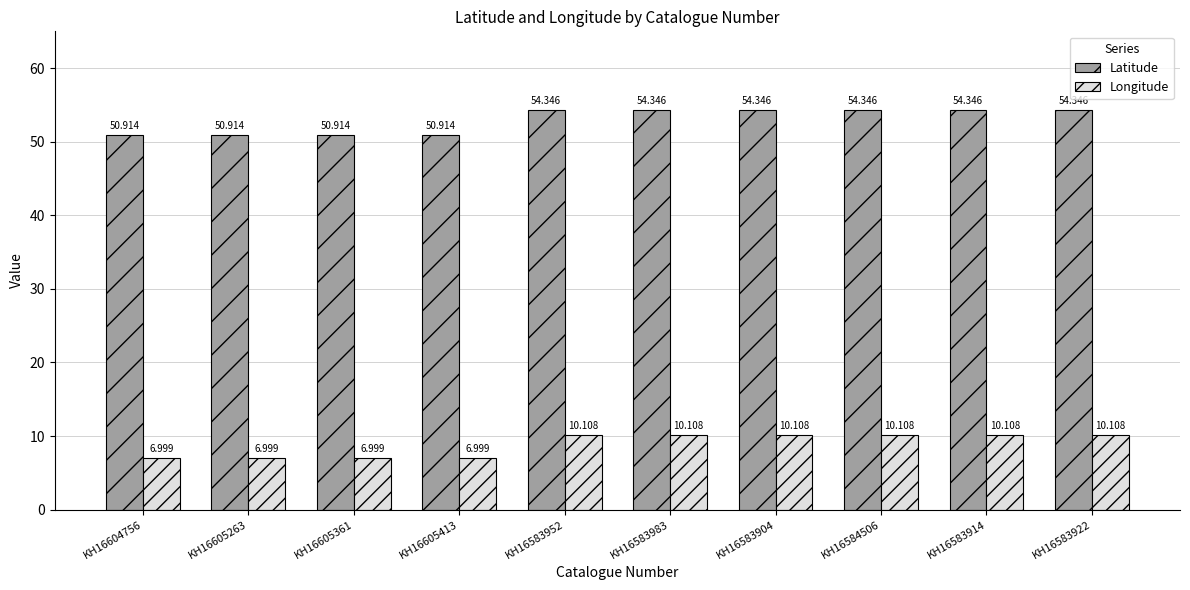

Which series has the largest total across all categories?

Latitude